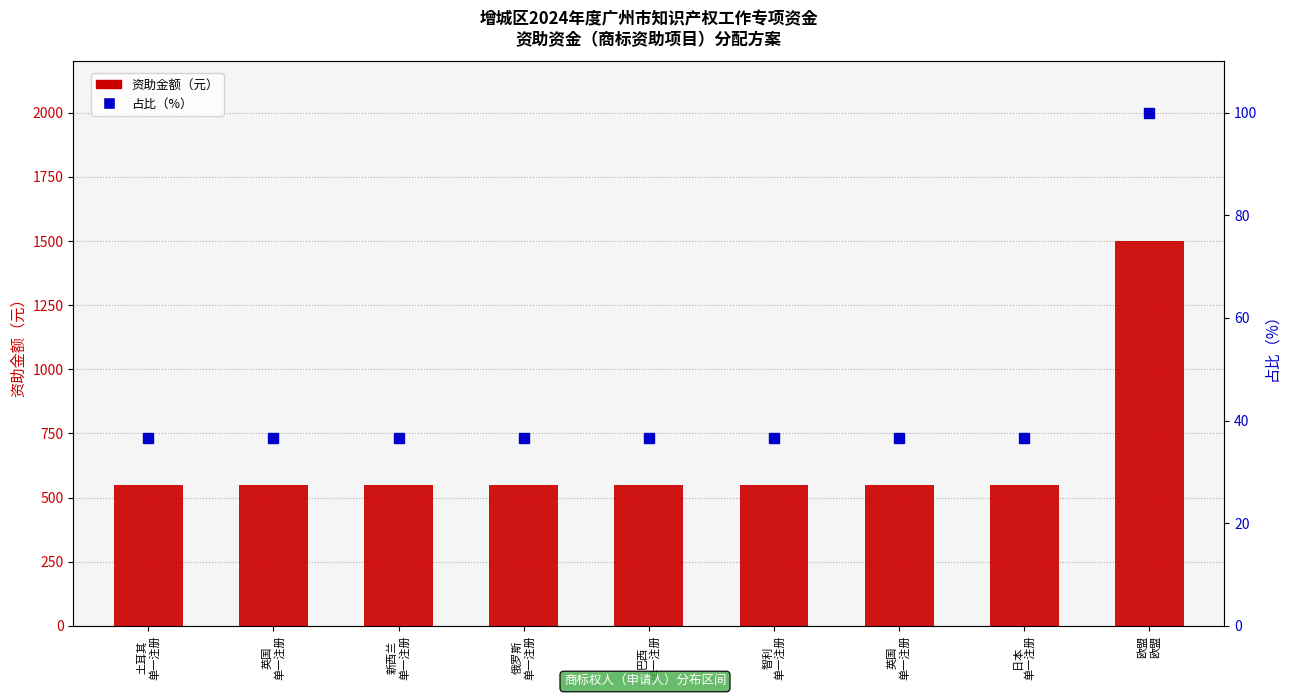

What is the minimum value for 资助金额（元）?

550.0